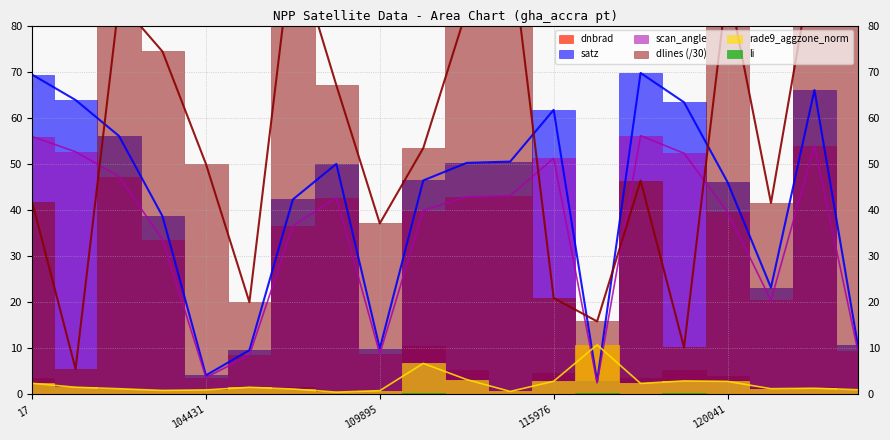

True or false: scan_angle and dlines intersect in this chart.

True